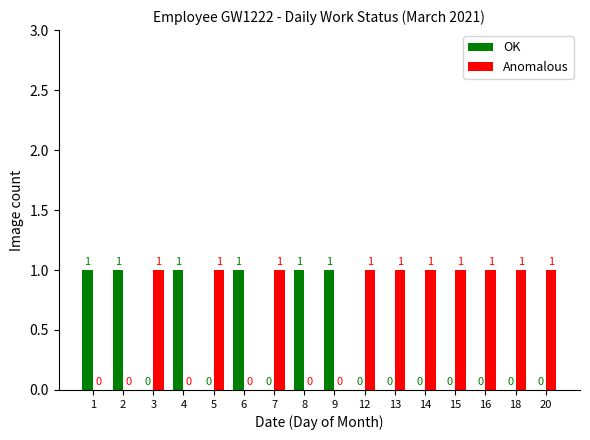

What is the total value across all series at 2?

1